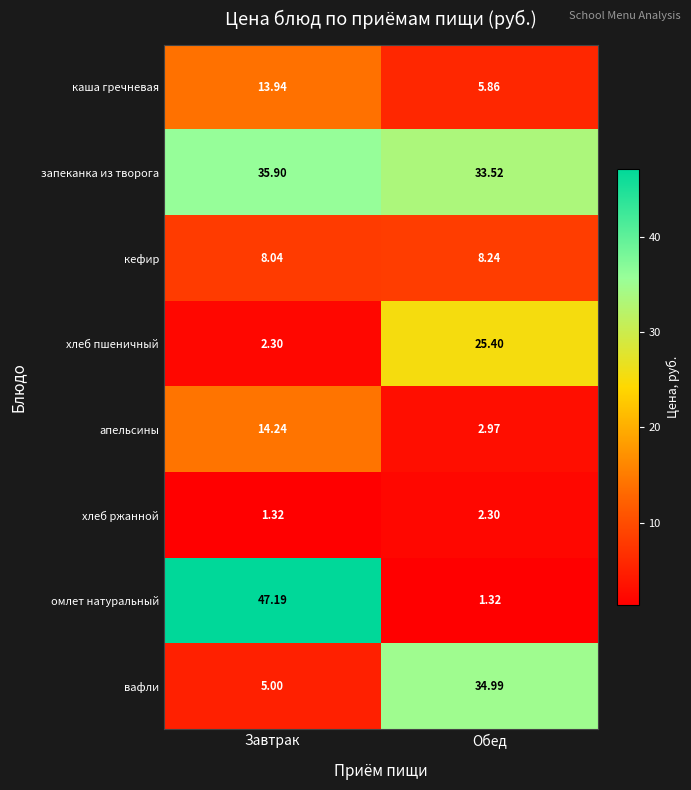

List the series in order of their peak value, highest first.

омлет натуральный, запеканка из творога, вафли, хлеб пшеничный, апельсины, каша гречневая, кефир, хлеб ржанной